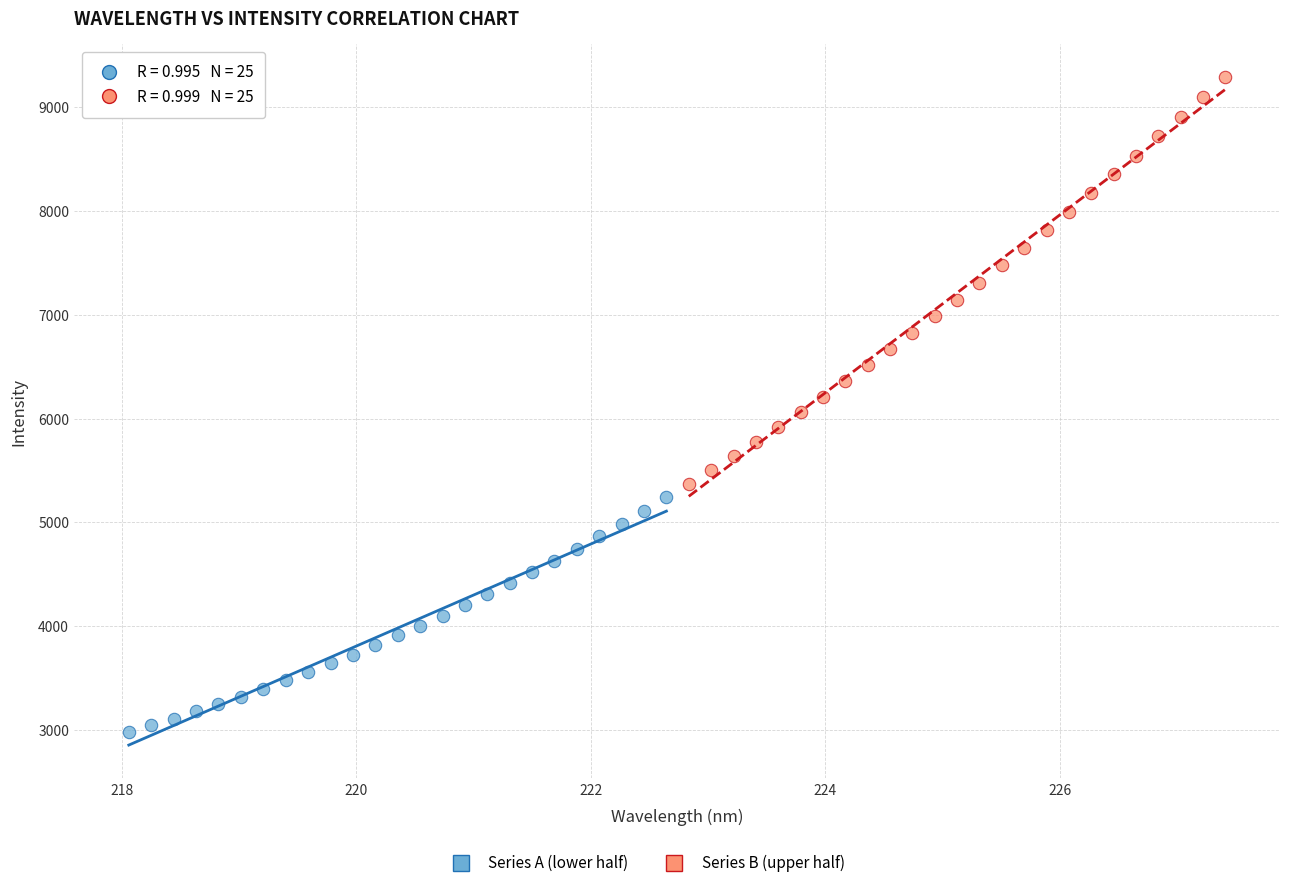

Which series reaches the maximum Y coordinate?

Series B (upper half)